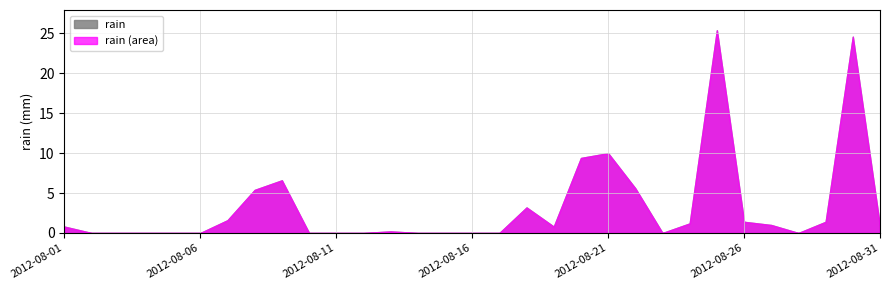

How many positive values are there?

17